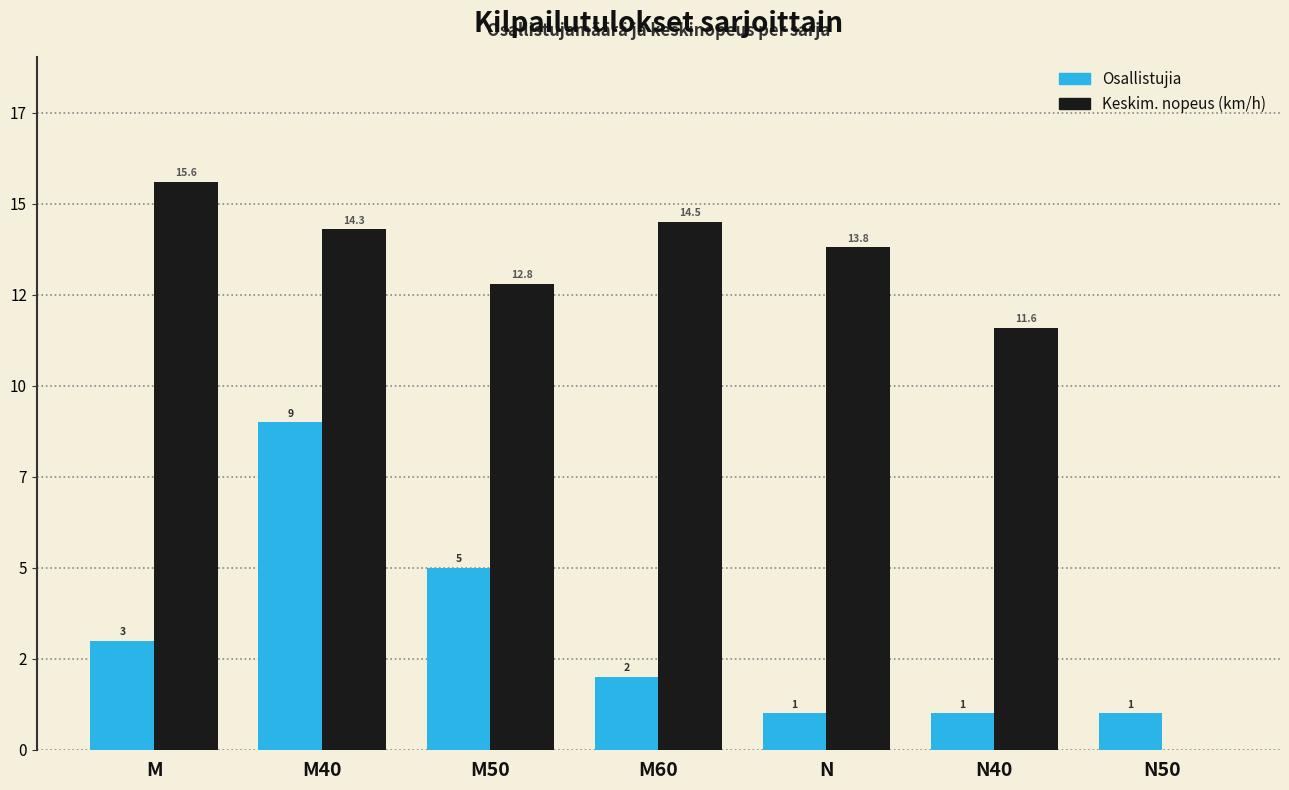

What are all the series names shown in the legend?

Osallistujia, Keskim. nopeus (km/h)